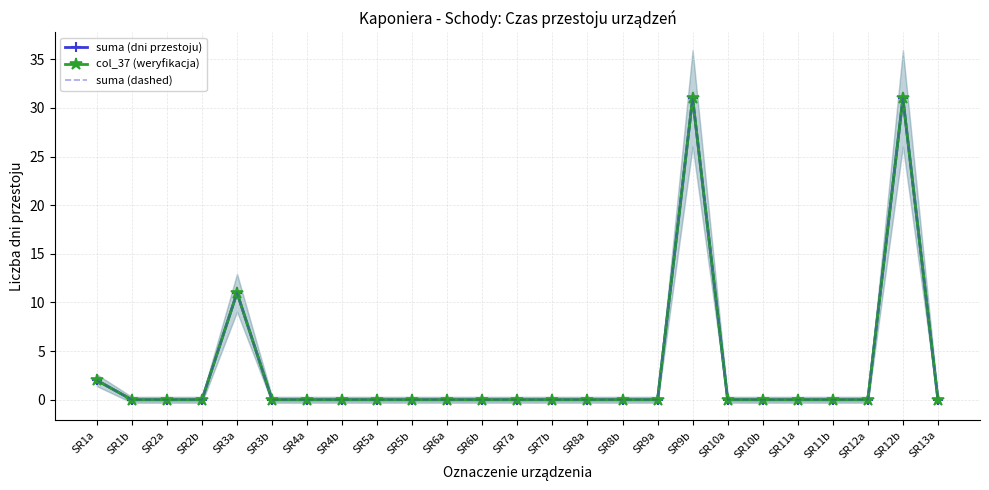

Rank the series at SR3a from highest to lowest value.

suma (dni przestoju), col_37 (weryfikacja), suma (dashed)